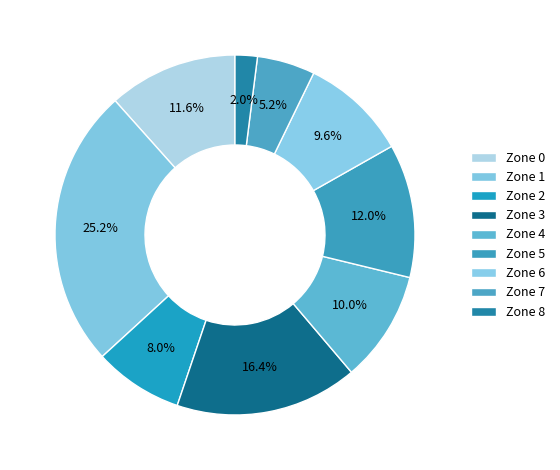

How many segments does this pie chart have?

9